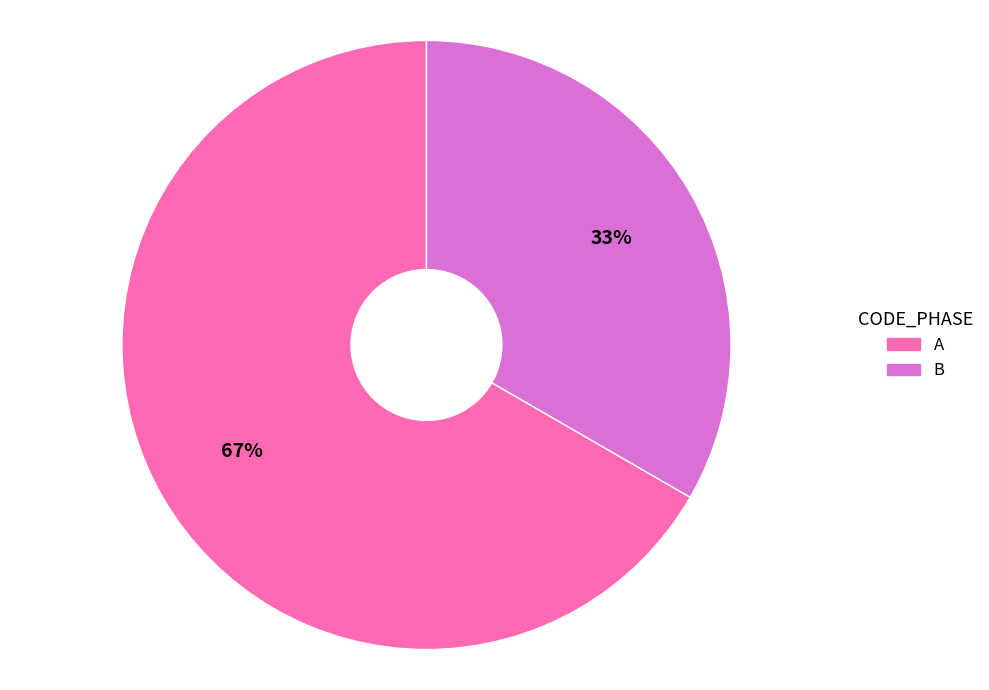

To the nearest percent, what is the average slice percentage?

50%